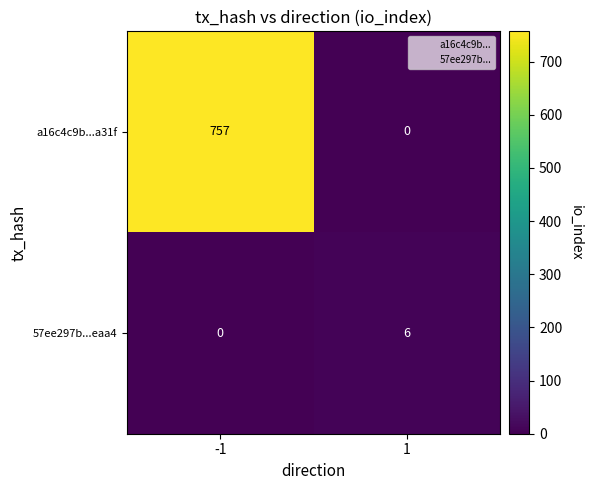

What is the spread (max minus min) of values at 1?

6